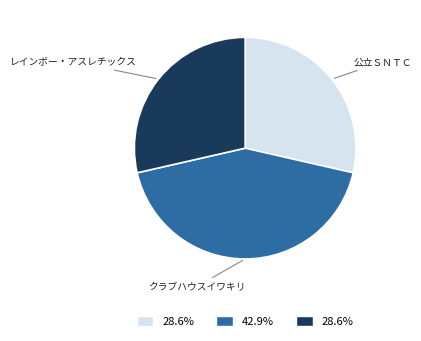

Does any single category account for the majority?

No